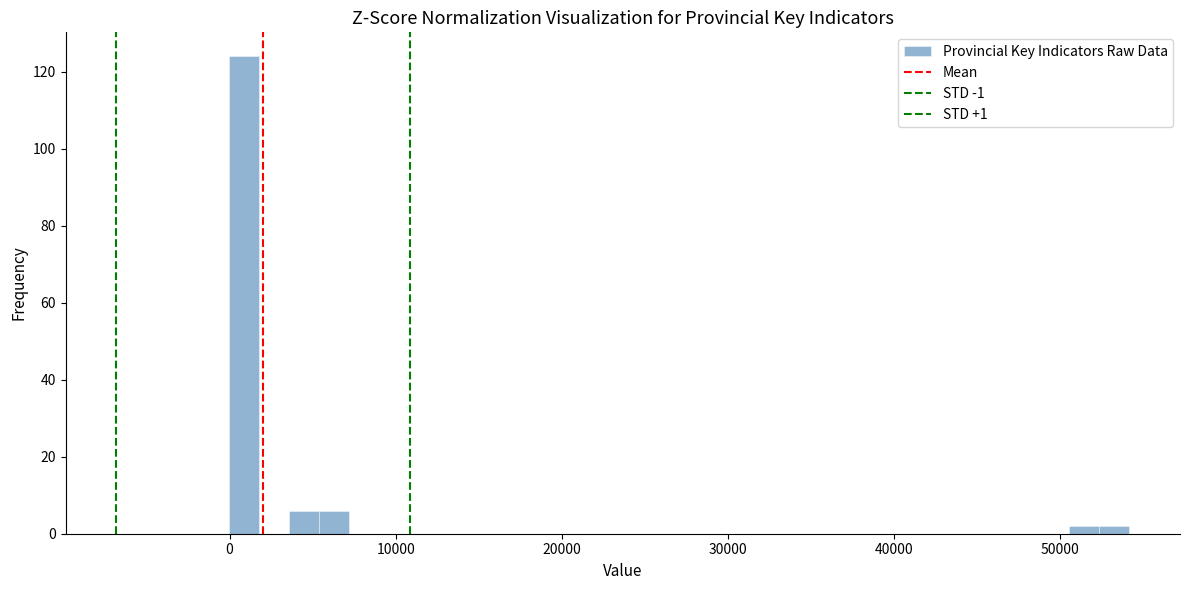

Around what value on the x-axis is the tallest bar? Give the approximate position of its centre, as read against the axis.

1000